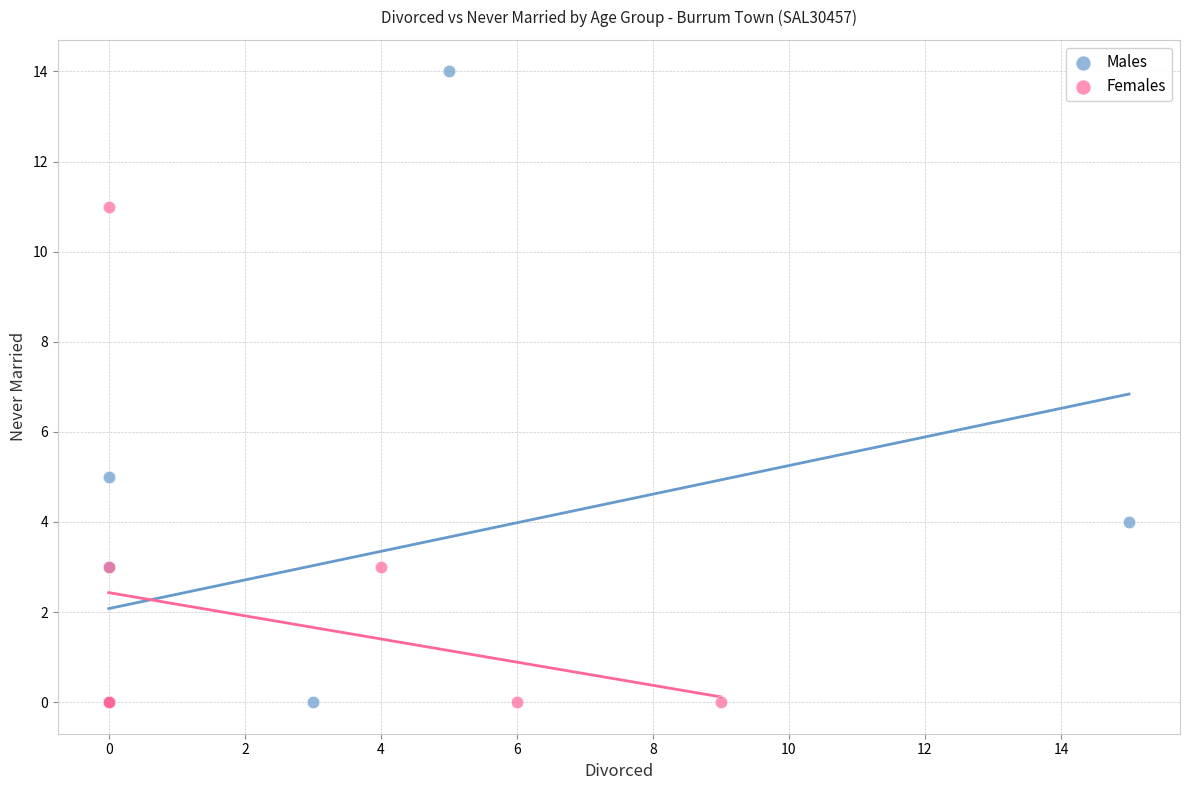

Which series has the largest Y range (max minus min)?

Males